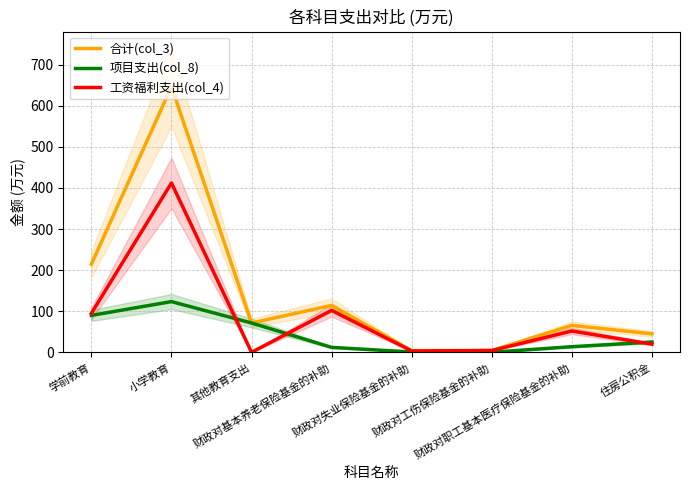

Read the 合计(col_3) value at 其他教育支出.

71.4